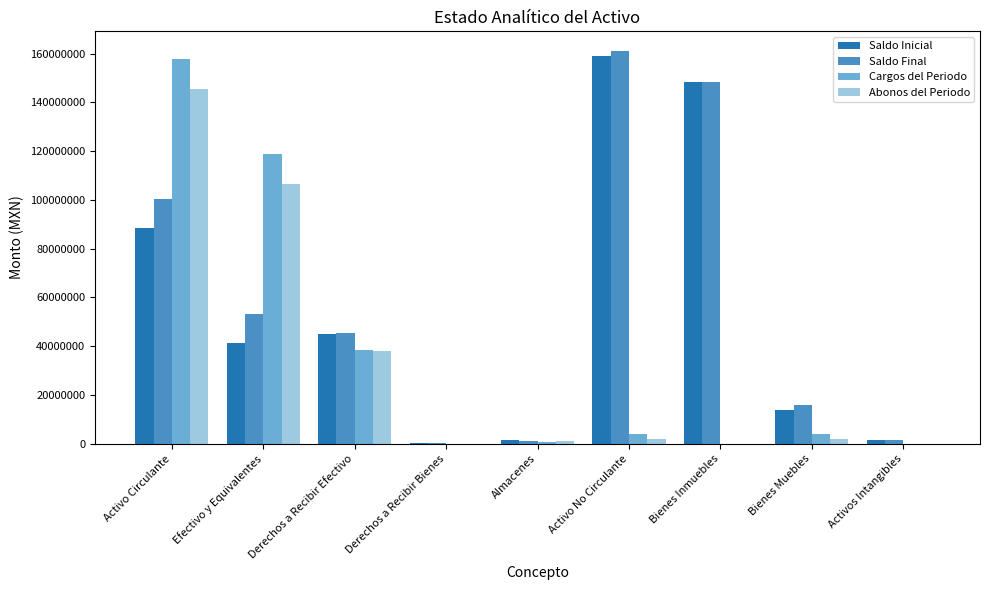

What is the approximate value of Saldo Final at Derechos a Recibir Efectivo?

45416491.8